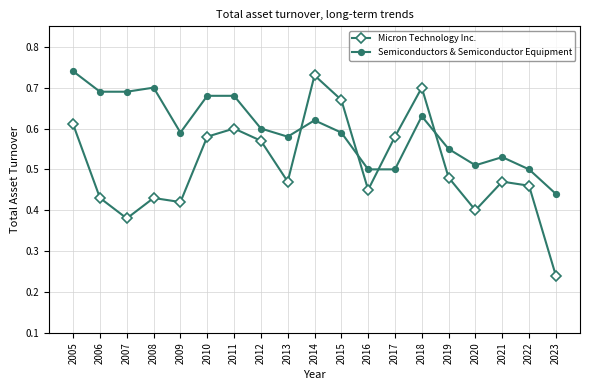

Where is the first local minimum for Micron Technology Inc.?

2007